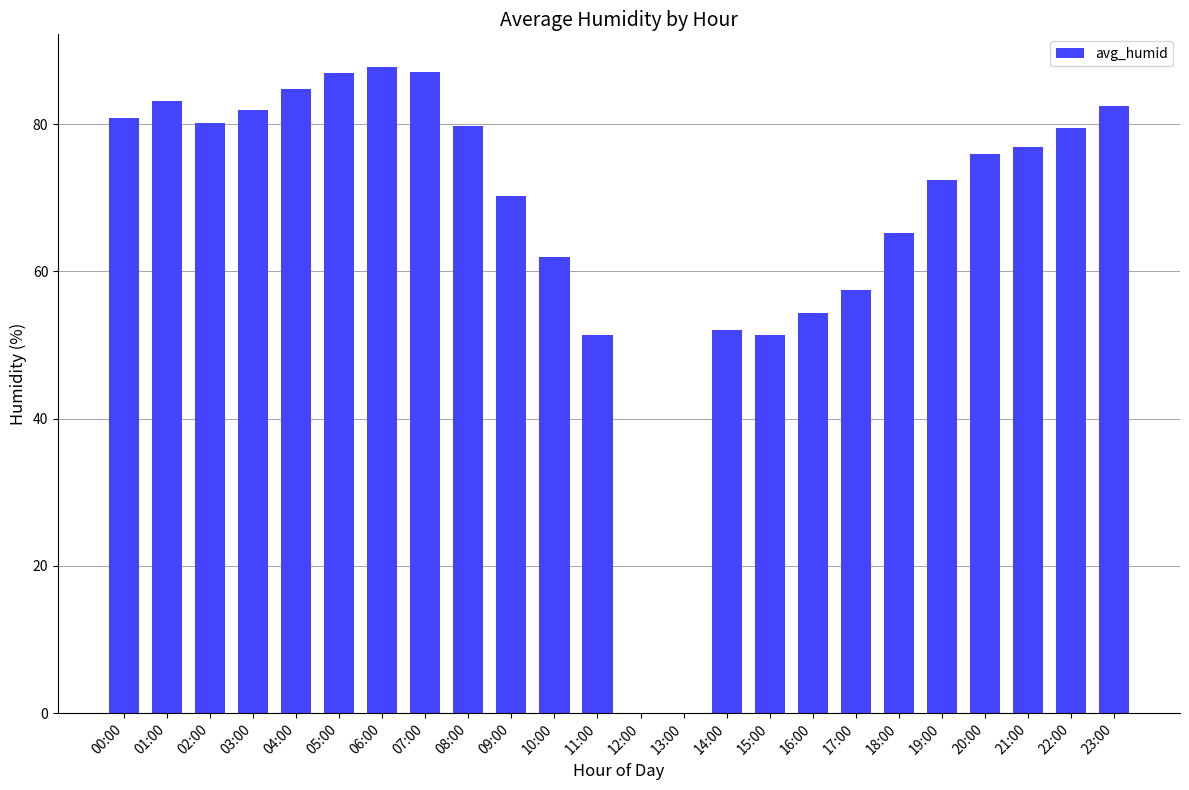

What is the change in value from 07:00 to 16:00?

-32.7